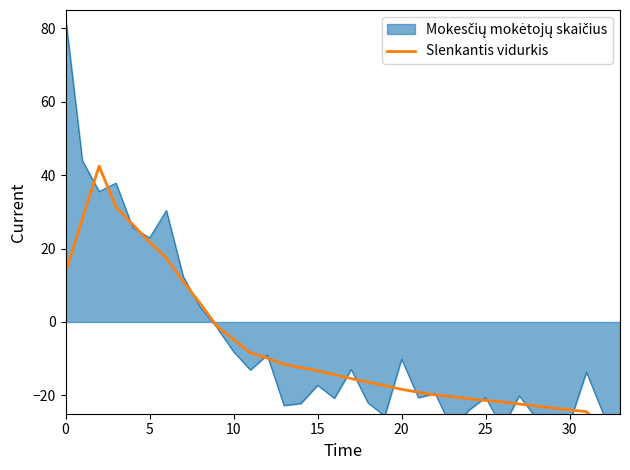

True or false: there are more than 1 points higher than both neighbors.

False